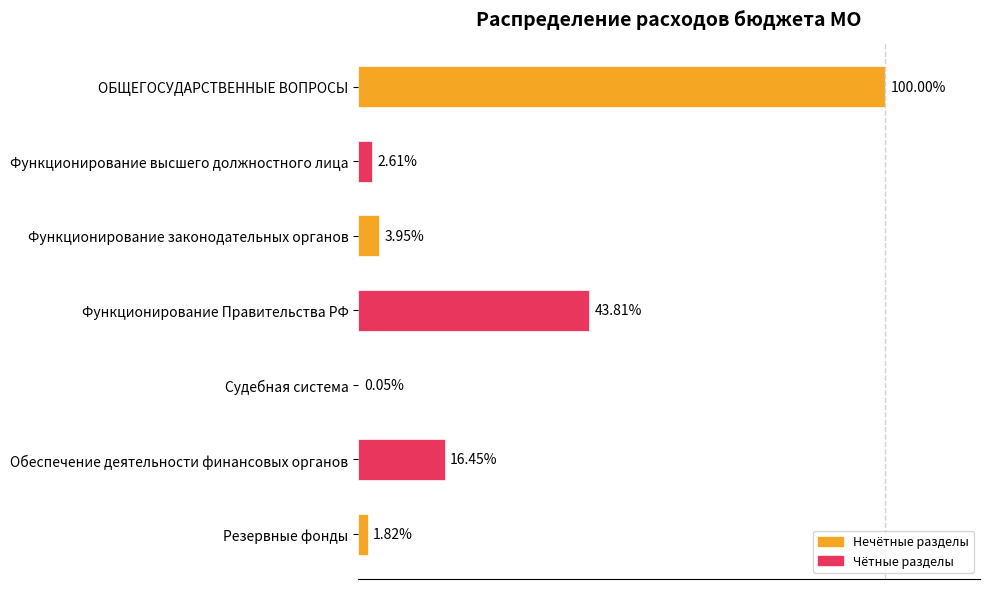

What is the difference between the second highest and second lowest values?

23059434